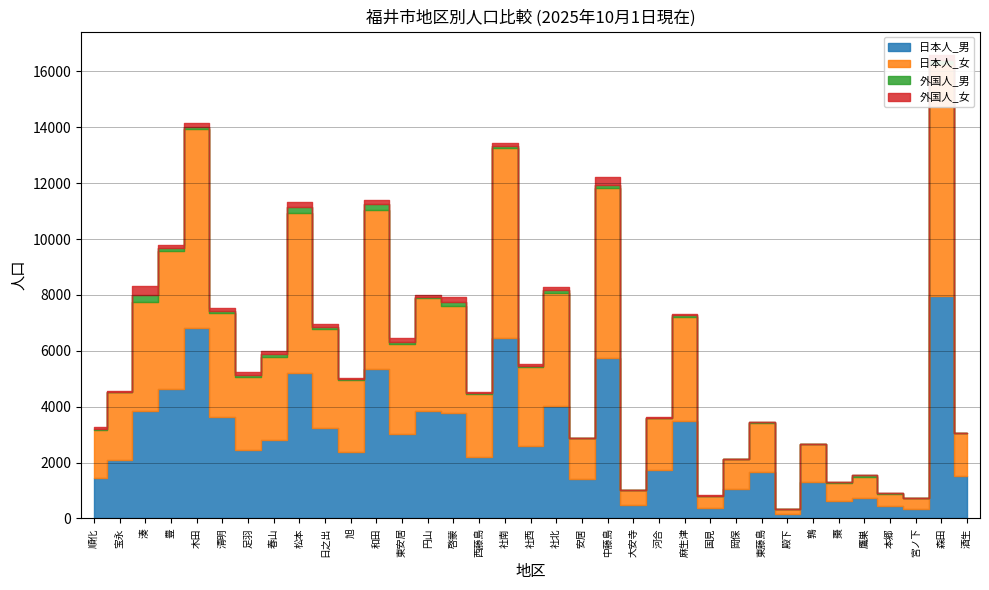

In 外国人_女, how many points are higher than both neighbors (excluding endpoints)?

13